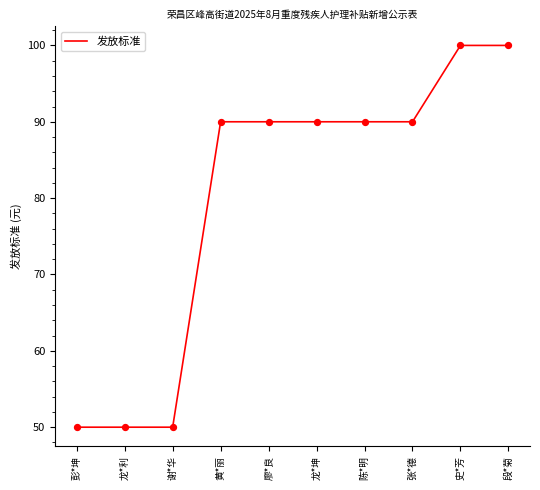

Between 陈*明 and 谢*华, which is larger?

陈*明